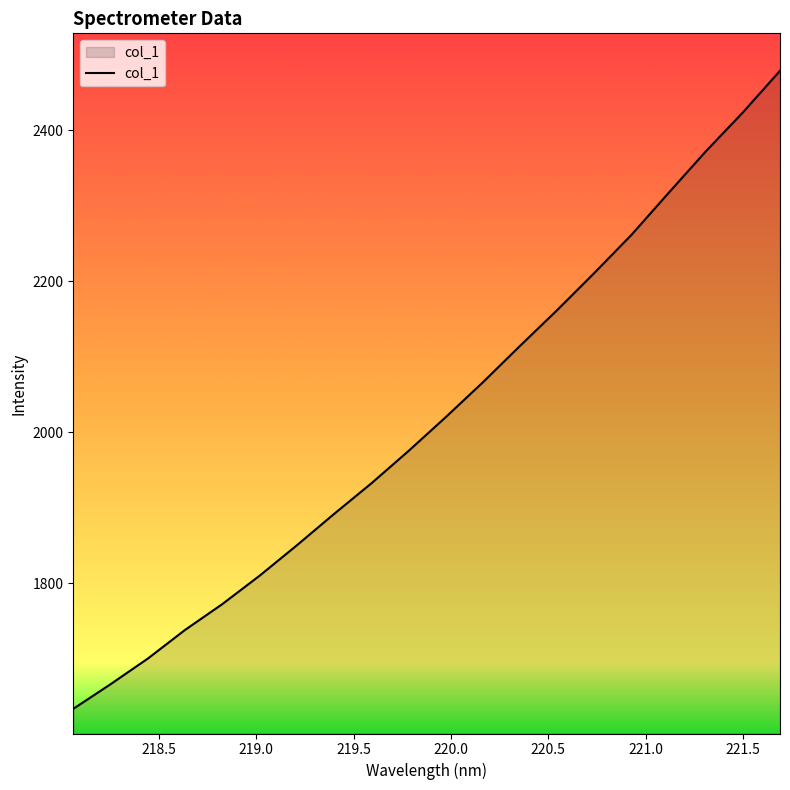

What is the maximum value shown in the chart?

2478.5